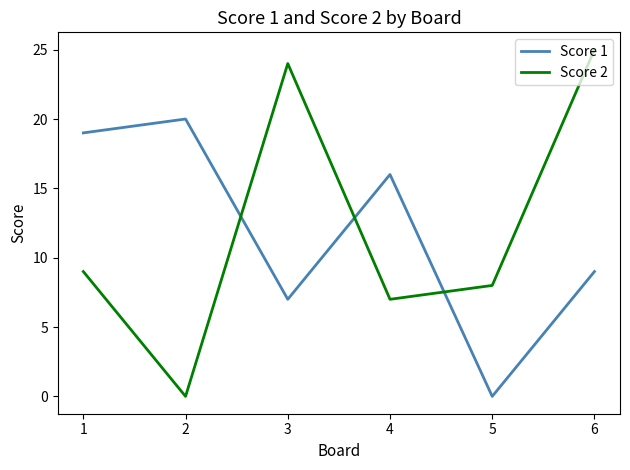

Which series has the widest spread of values?

Score 2